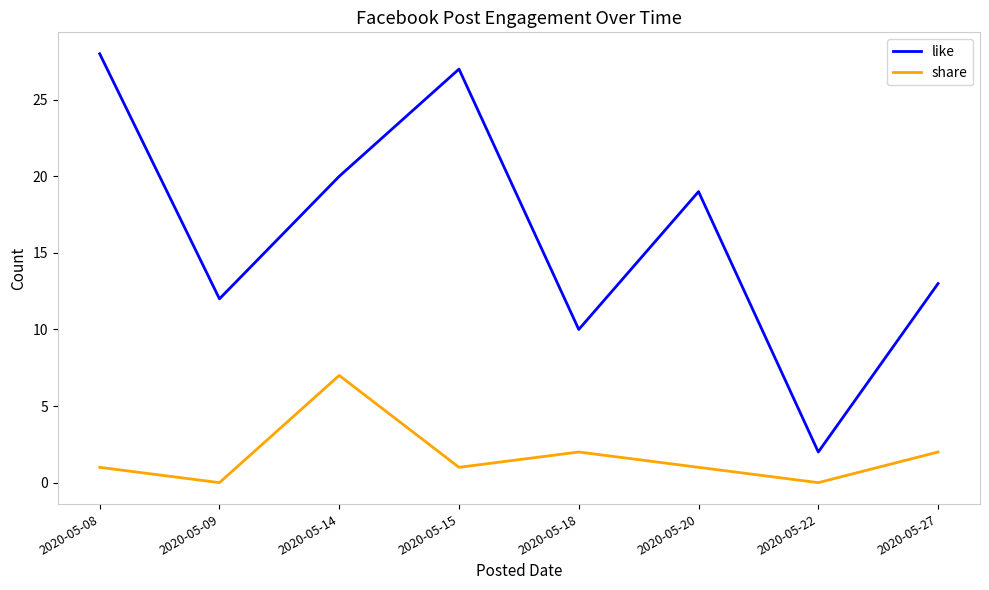

Which series has the largest range (max minus min)?

like